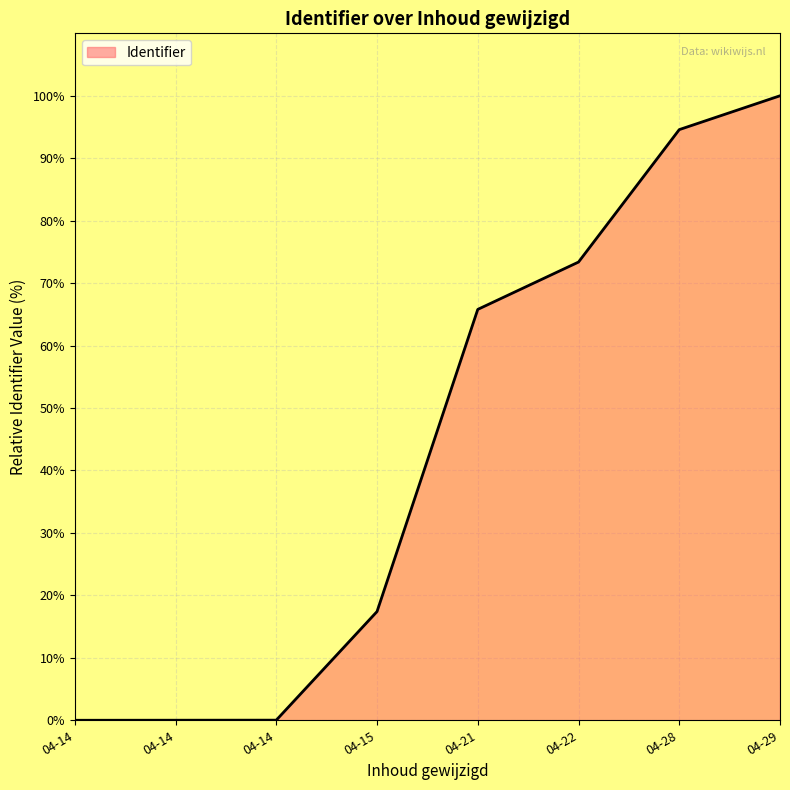

How many lines are shown in the chart?

1